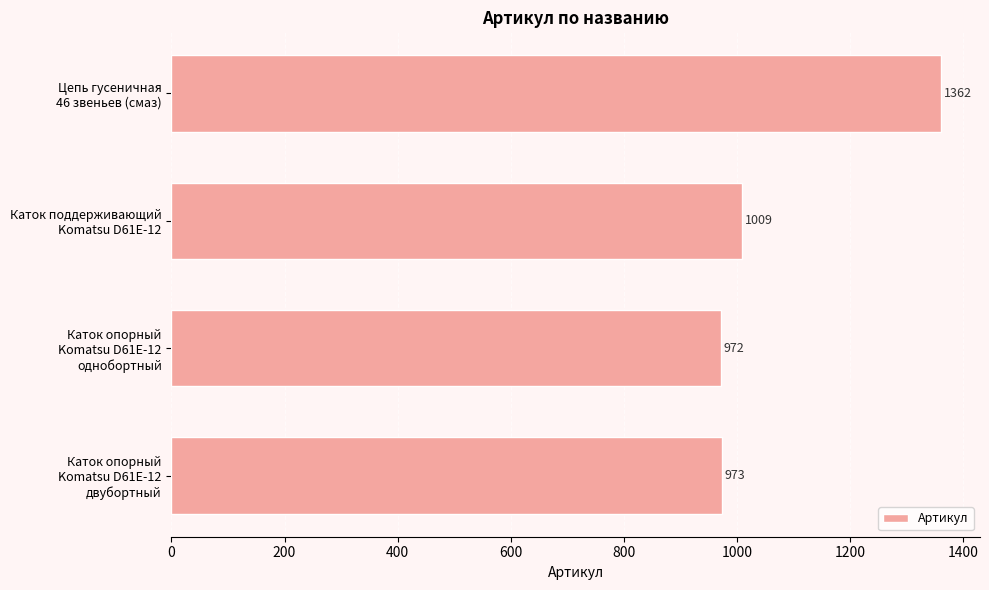

Does the chart contain stacked bars?

No